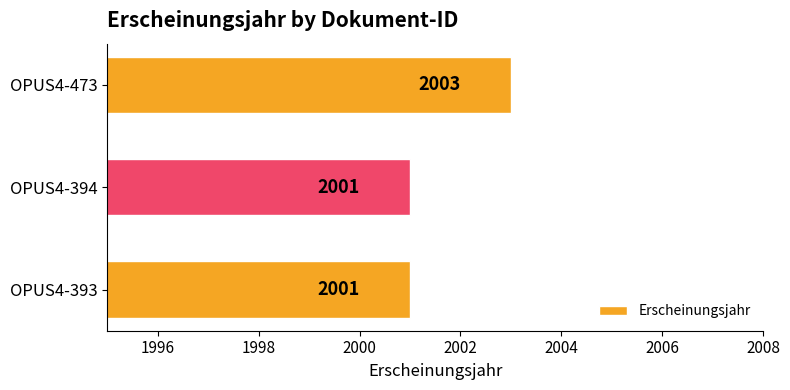

What is the change in value from OPUS4-394 to OPUS4-473?

+2